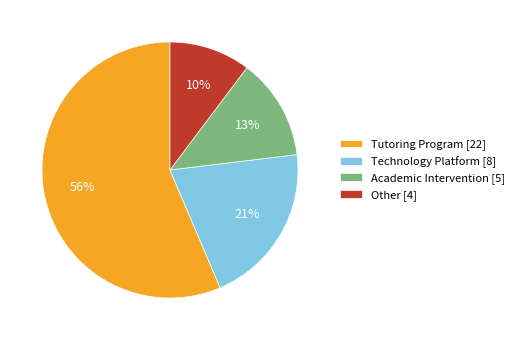

Does Tutoring Program represent more than half of the total?

Yes